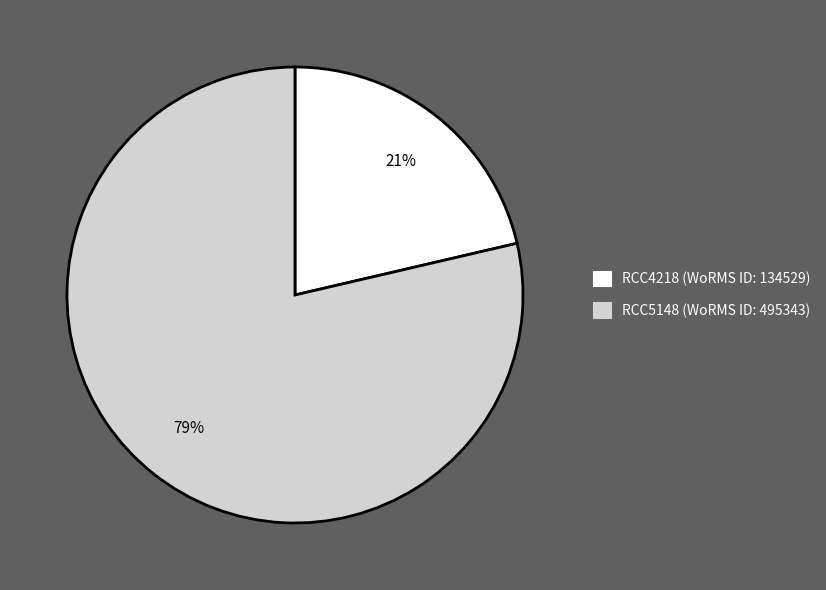

Do RCC5148 and RCC4218 together represent more than half of the pie?

Yes